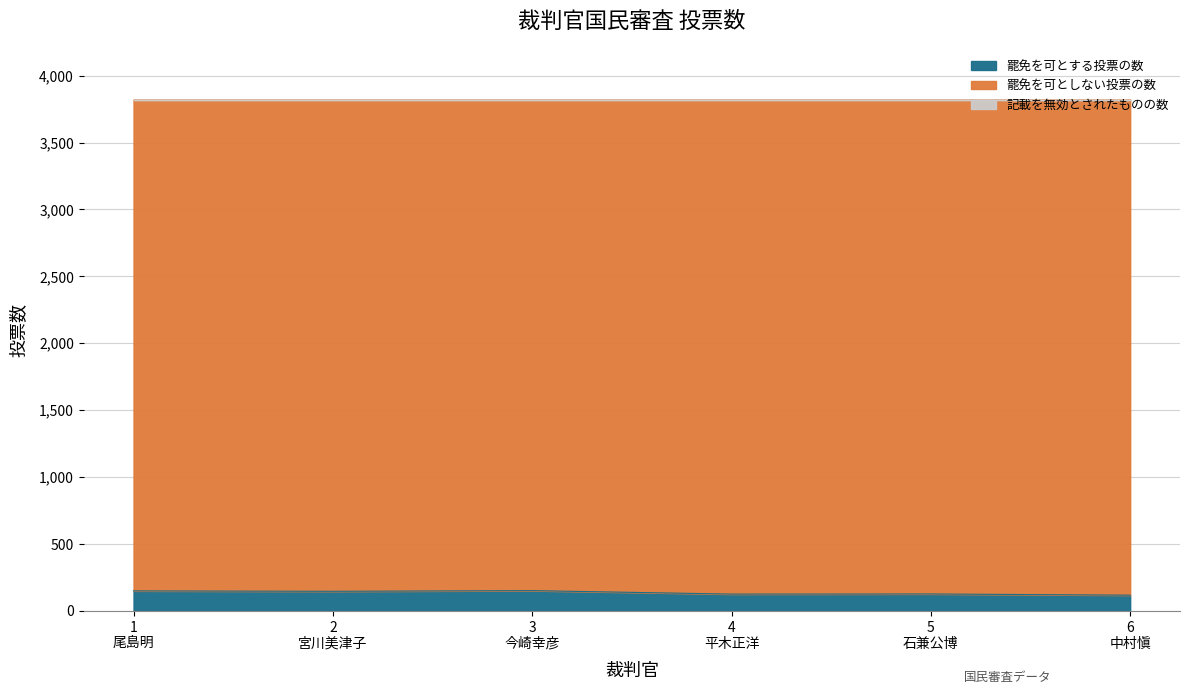

Count the number of categories in the chart.

6